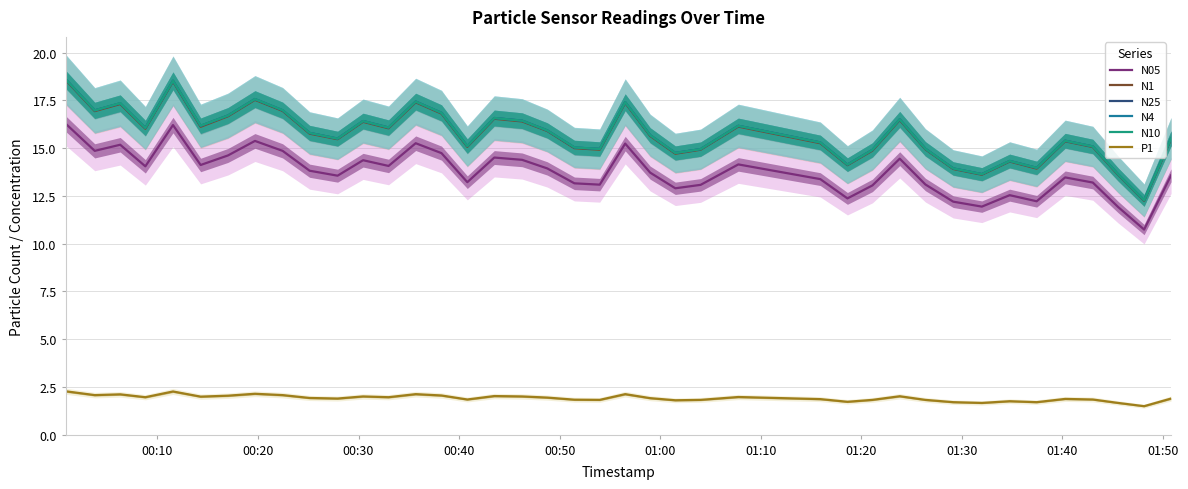

What is the minimum value for N4?

12.3